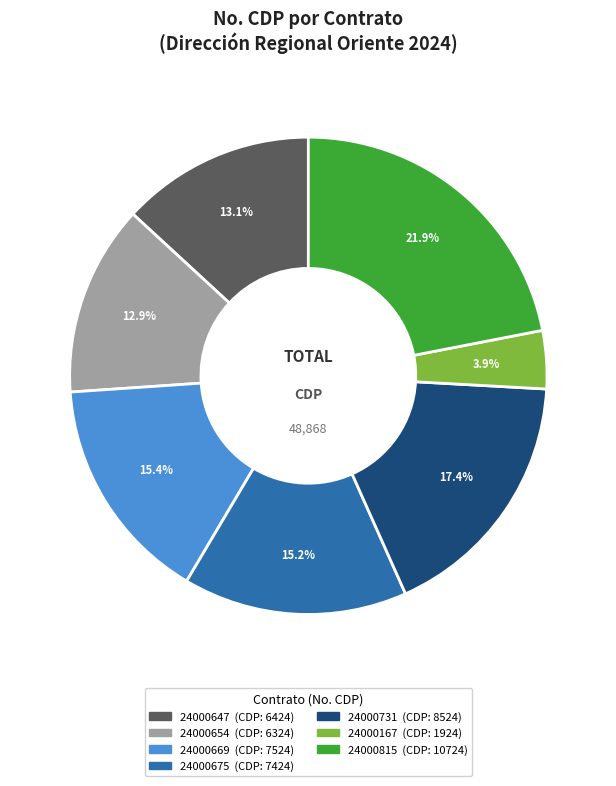

Does any single category account for the majority?

No